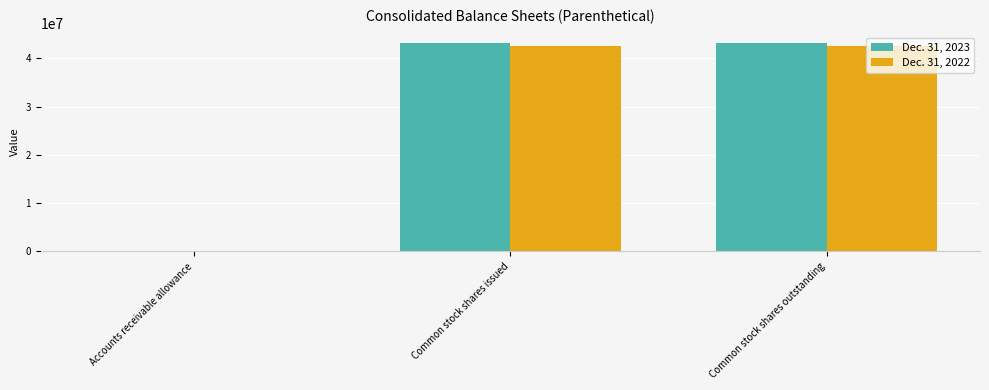

Are the bars horizontal?

No